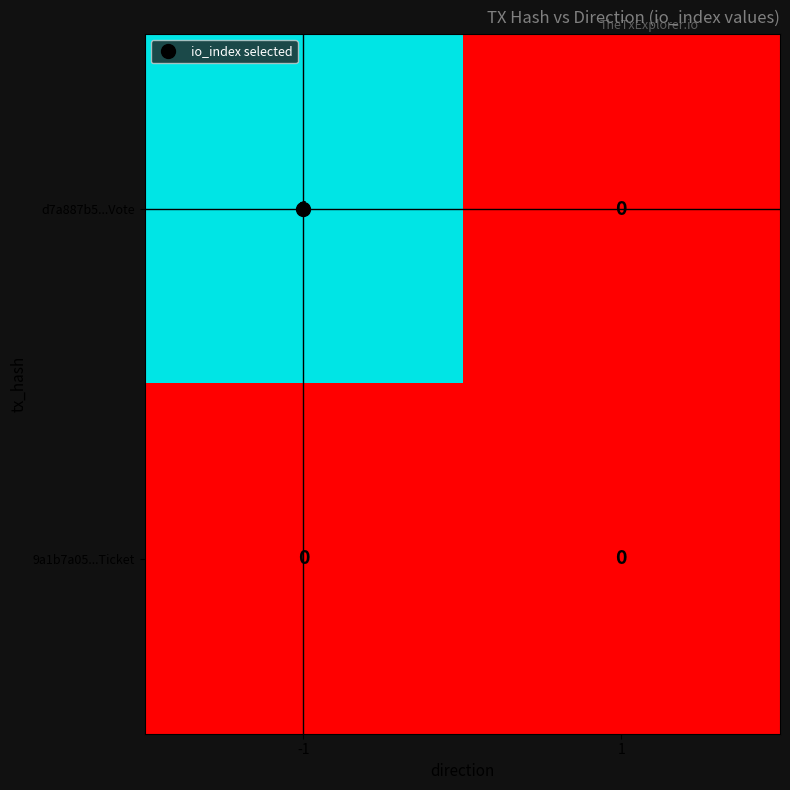

Which series has the largest total across all categories?

d7a887b5...Vote